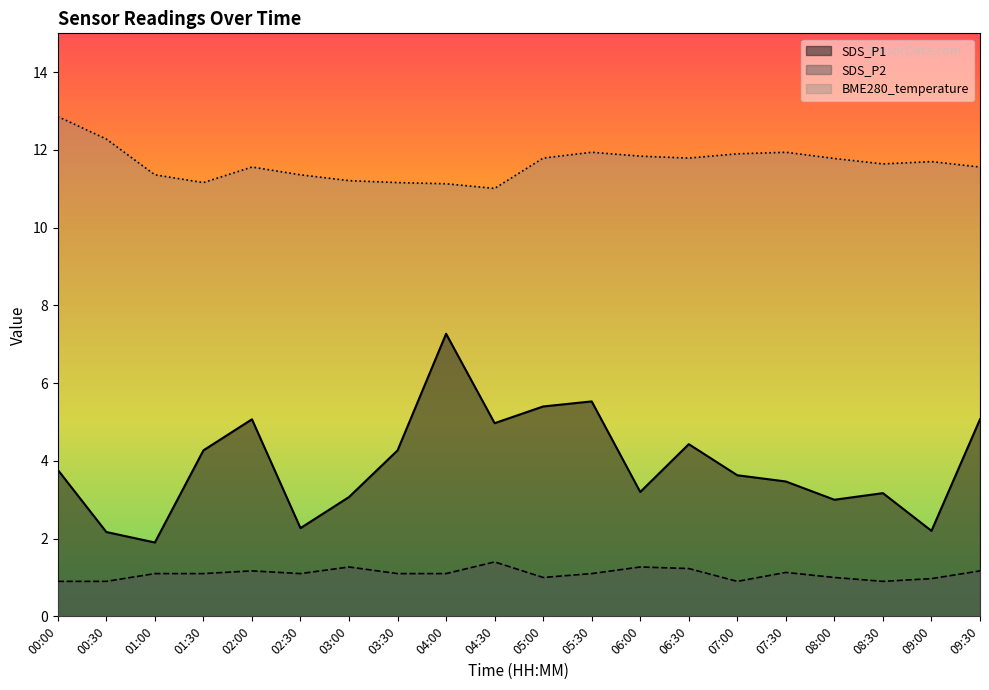

At which category does the chart reach its peak across all series?

00:00